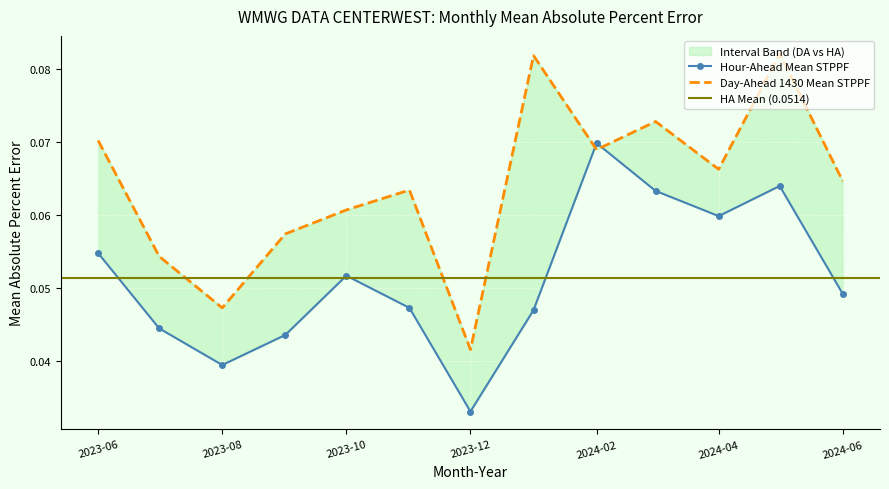

At which category does Day-Ahead 1430 Mean STPPF reach its first local valley?

2023-08